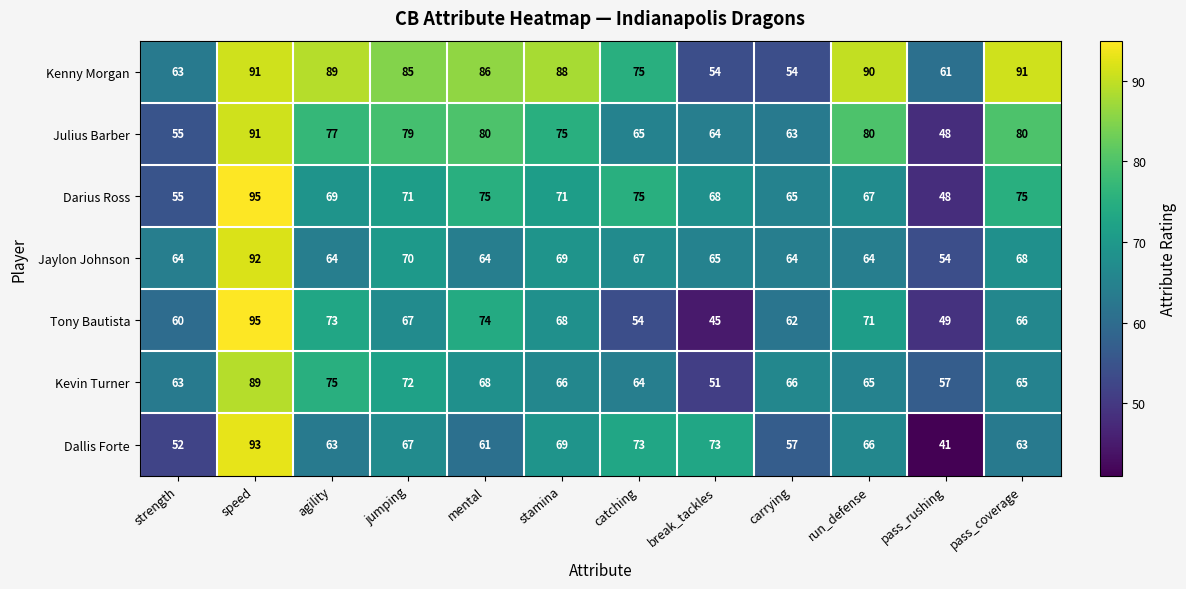

How many categories are shown in the chart?

12